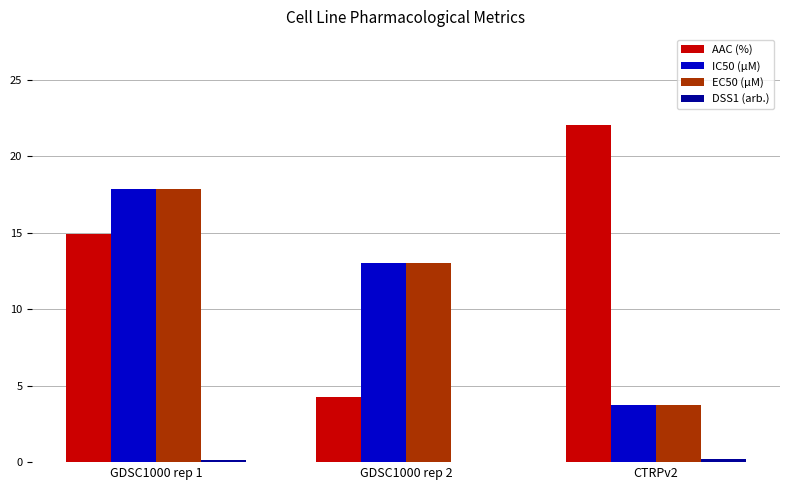

What is the average value of the EC50 (µM) series?

11.5